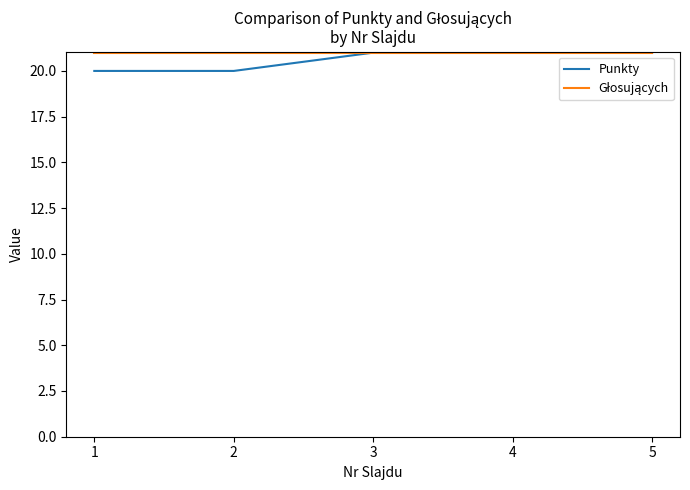

How many series are shown in this chart?

2